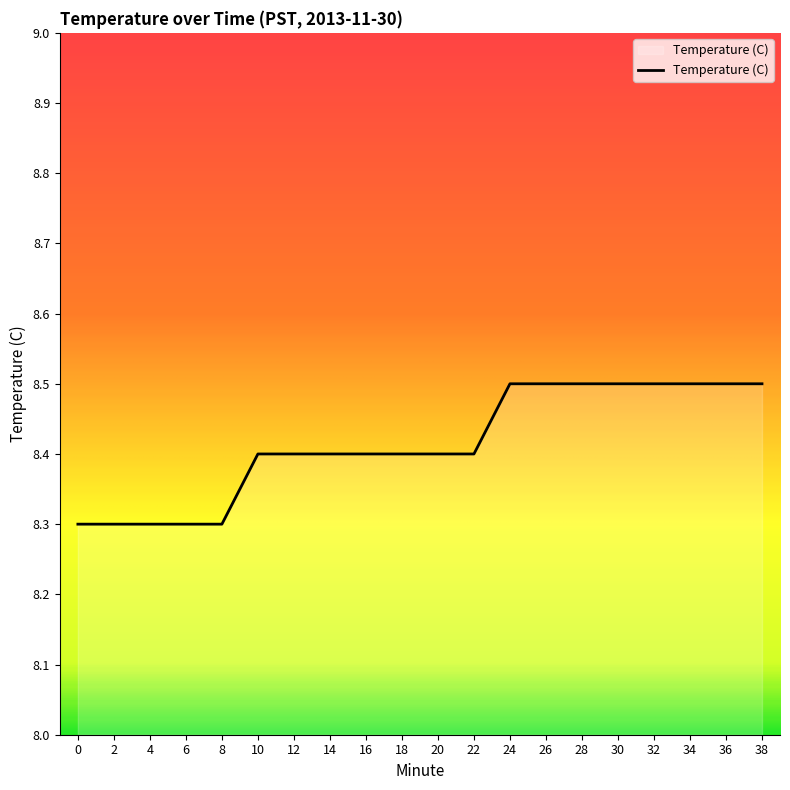

True or false: the data shows 8.3 at 4.

True